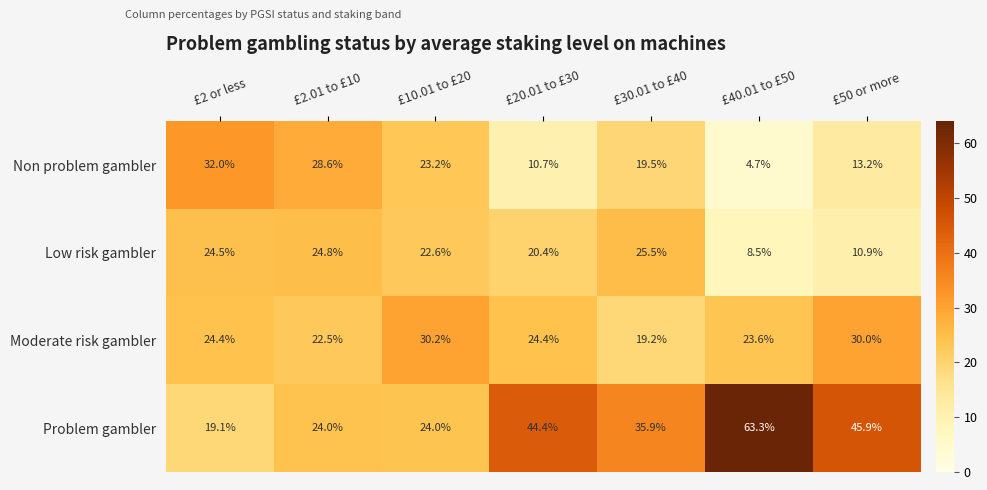

What is the sum of the Non problem gambler values at £40.01 to £50 and £20.01 to £30?

15.4